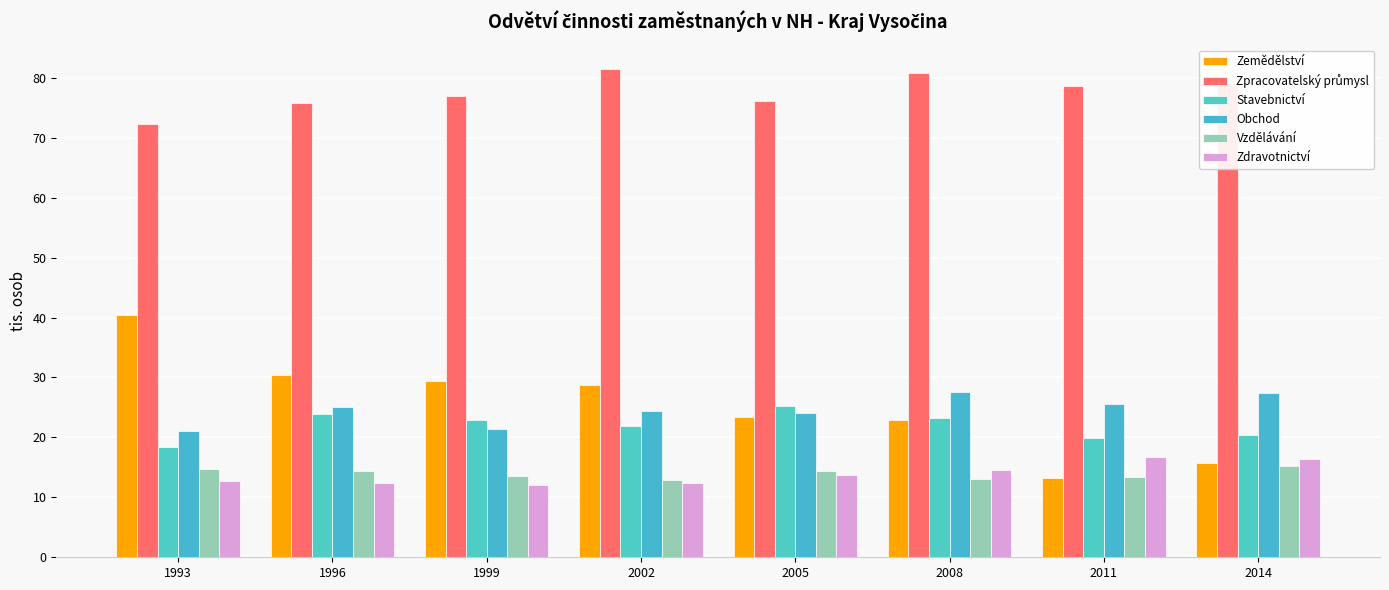

What is the difference between the Zemědělství values at 2008 and 2002?

5.8